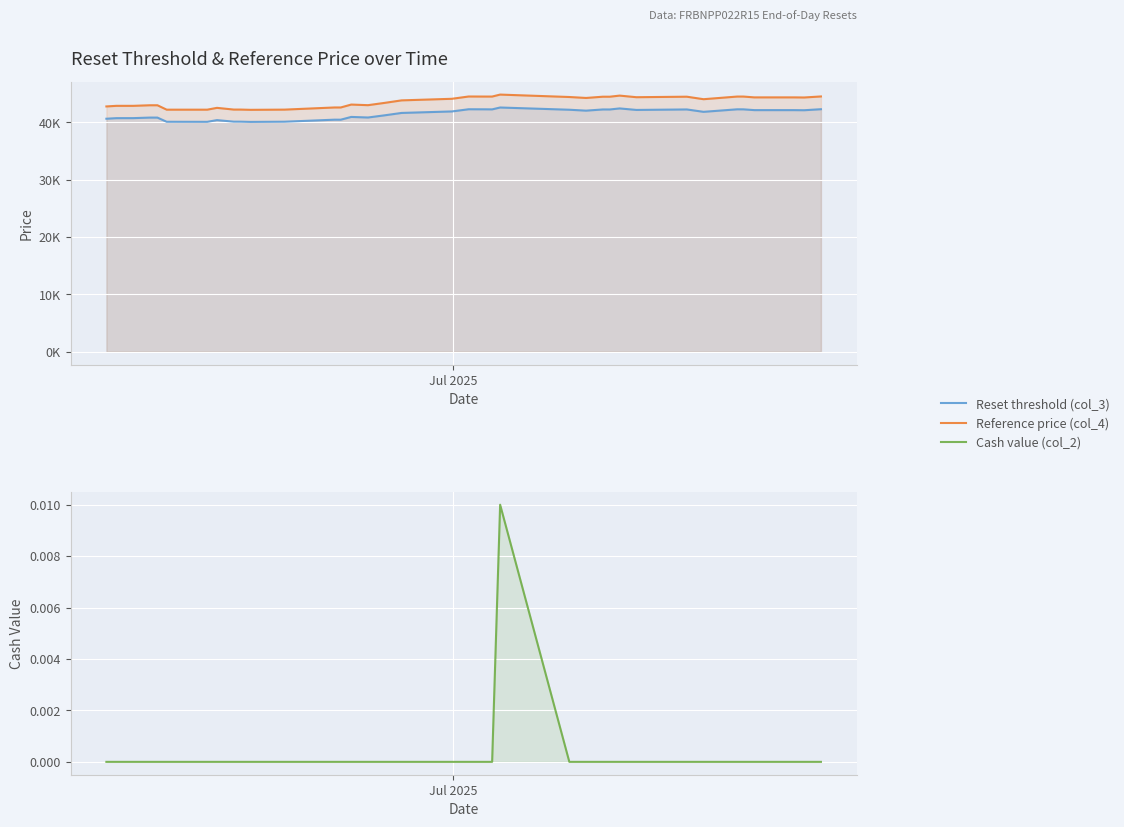

How many values in the Reset threshold (col_3) series are below 41822?

19